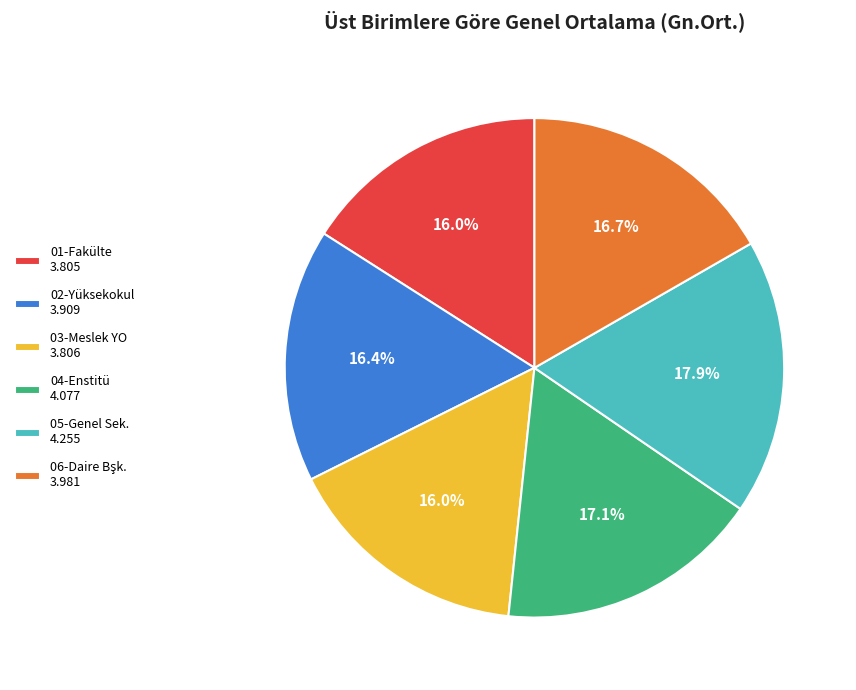

What percentage do 04-Enstitü 4.077 and 05-Genel Sek. 4.255 together represent?

35.0%